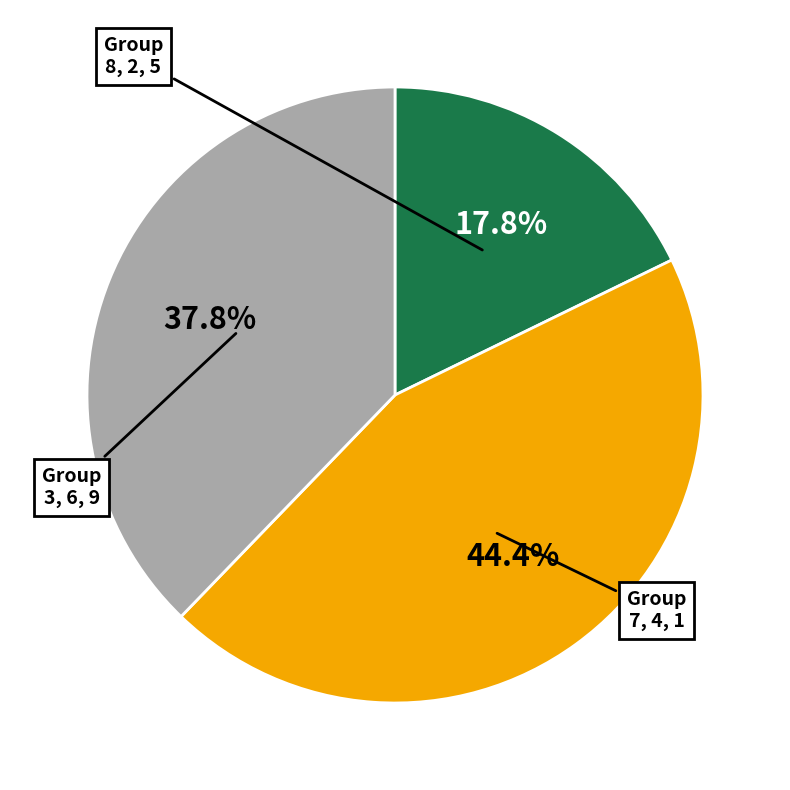

Does any single category account for the majority?

No